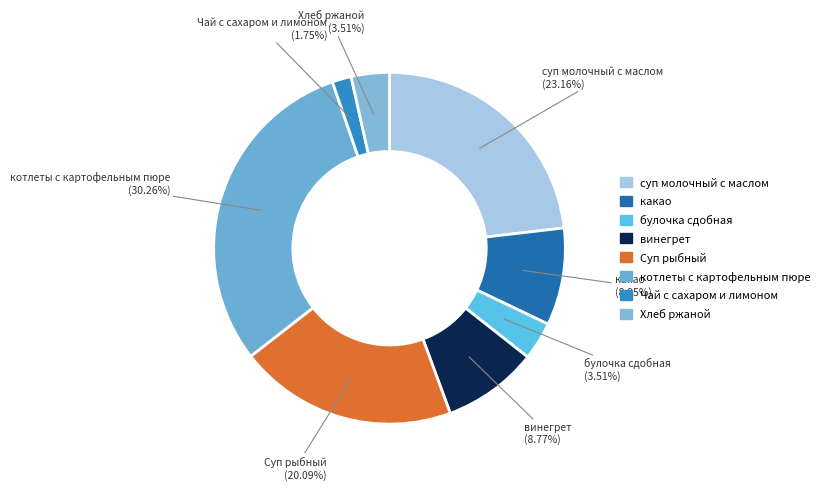

What percentage is the котлеты с картофельным пюре slice, to the nearest percent?

30%